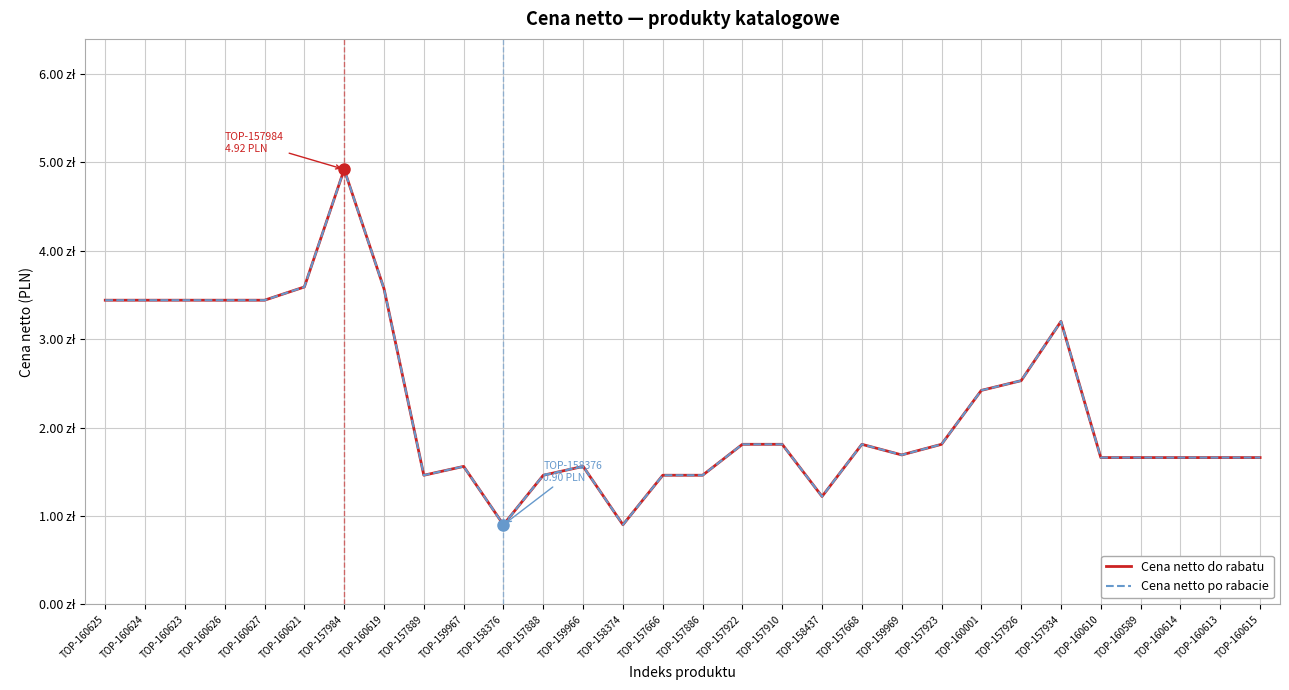

True or false: Cena netto do rabatu and Cena netto po rabacie intersect in this chart.

False